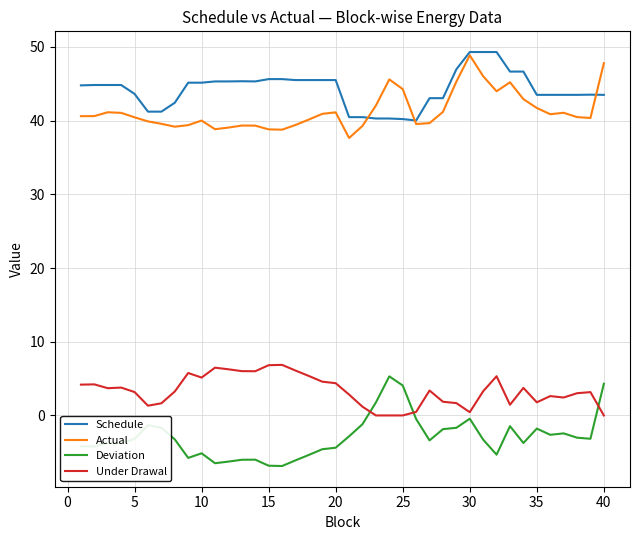

What is the greatest value displayed?

49.3